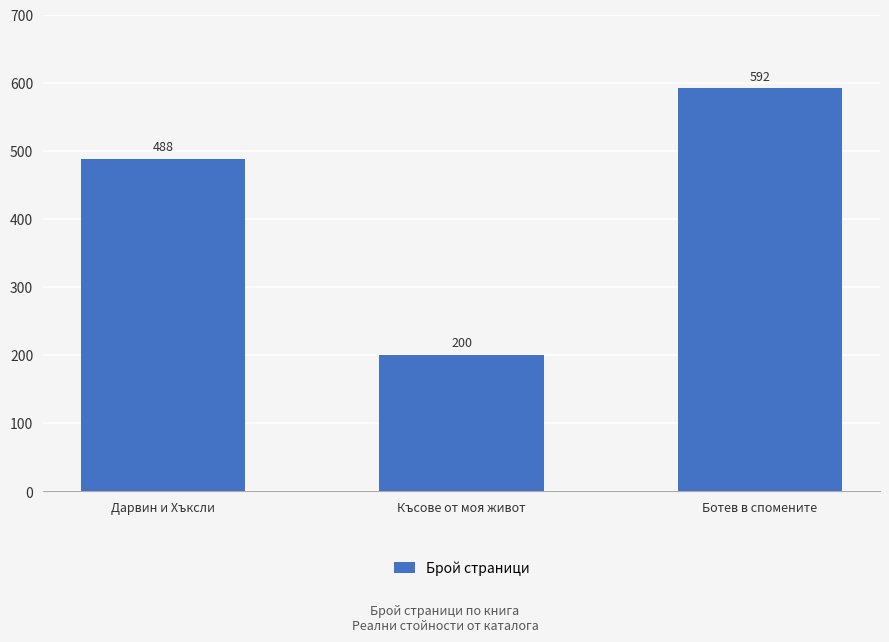

What is the ratio of the value at Дарвин и Хъксли to the value at Късове от моя живот?

2.4